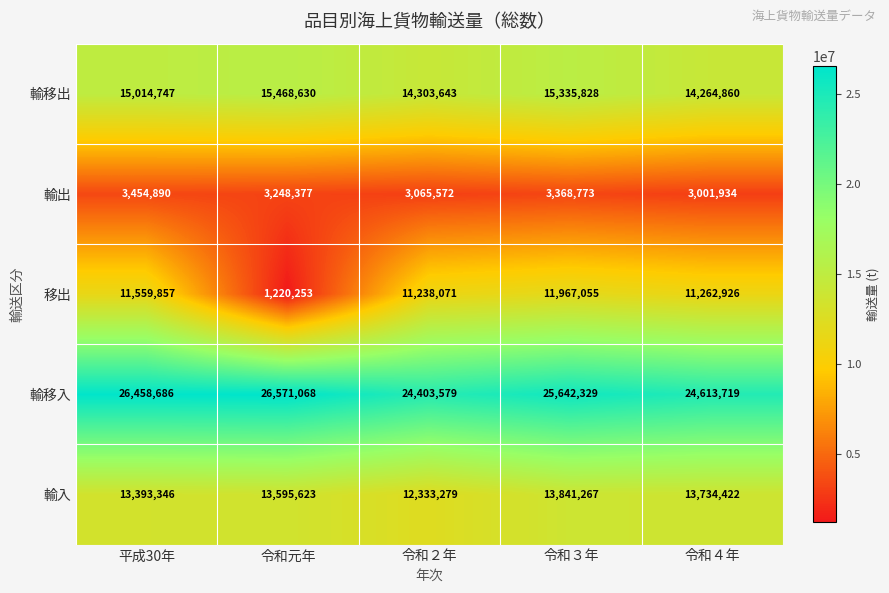

Which series changed the most between 令和元年 and 令和３年?

移出